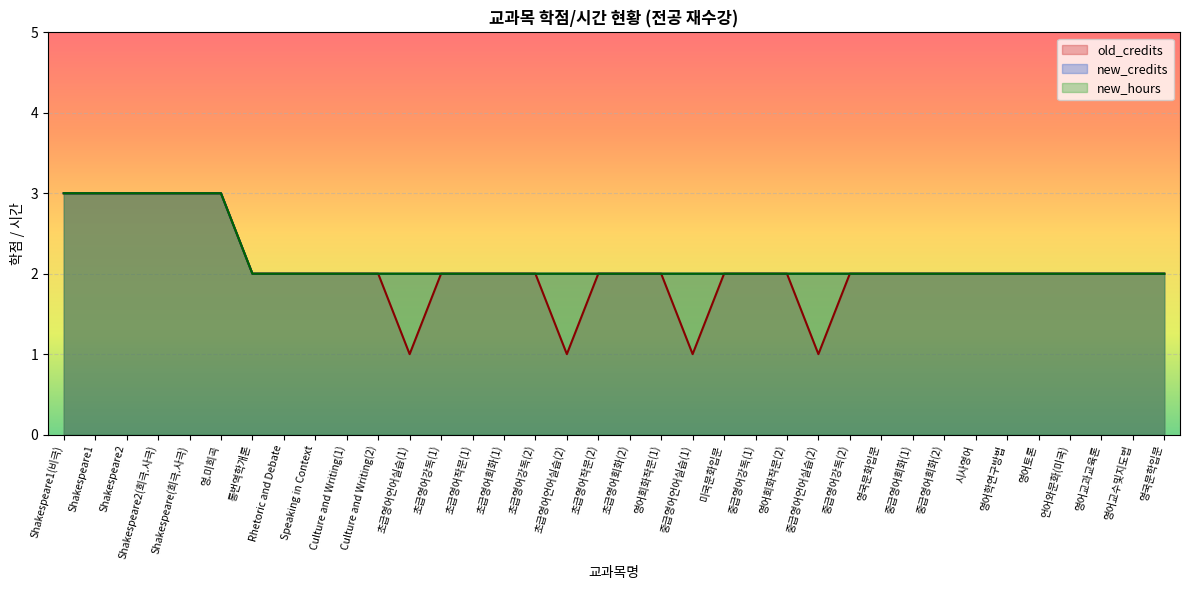

What is the difference between the new_hours values at Shakespeare1 and 영어학연구방법?

1